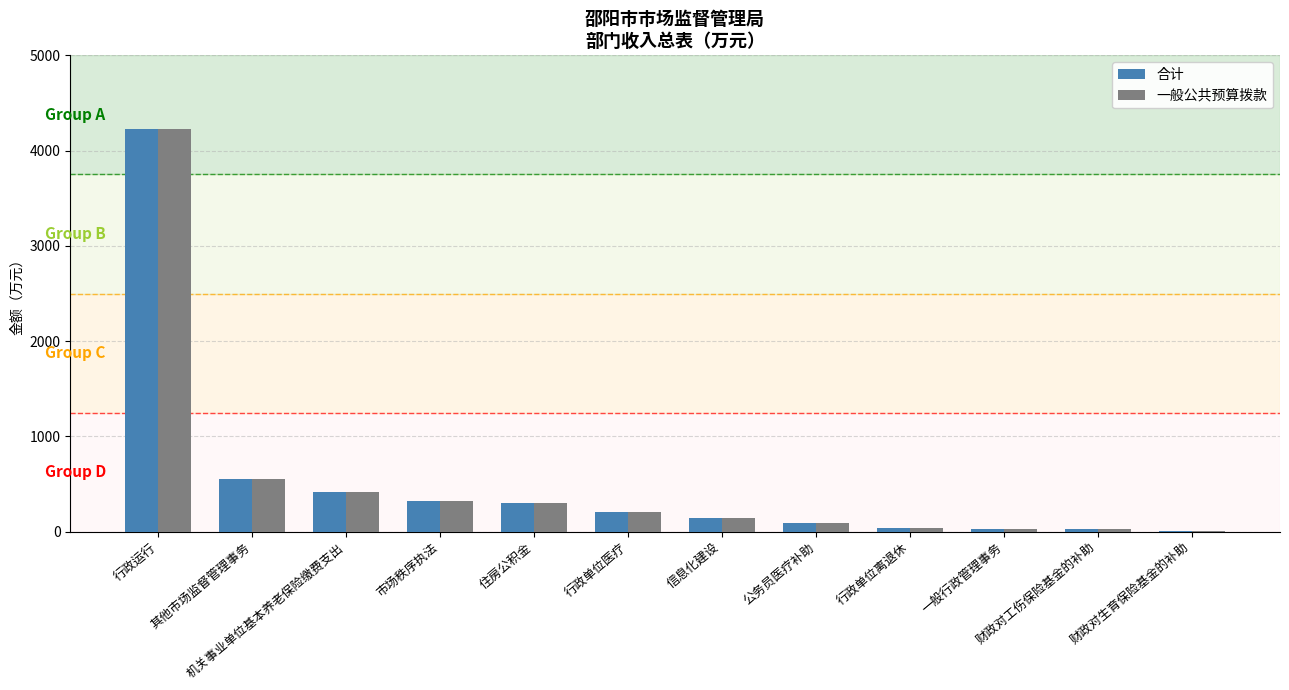

Is the value of 合计 at 其他市场监督管理事务 greater than the value of 一般公共预算拨款 at 财政对工伤保险基金的补助?

Yes